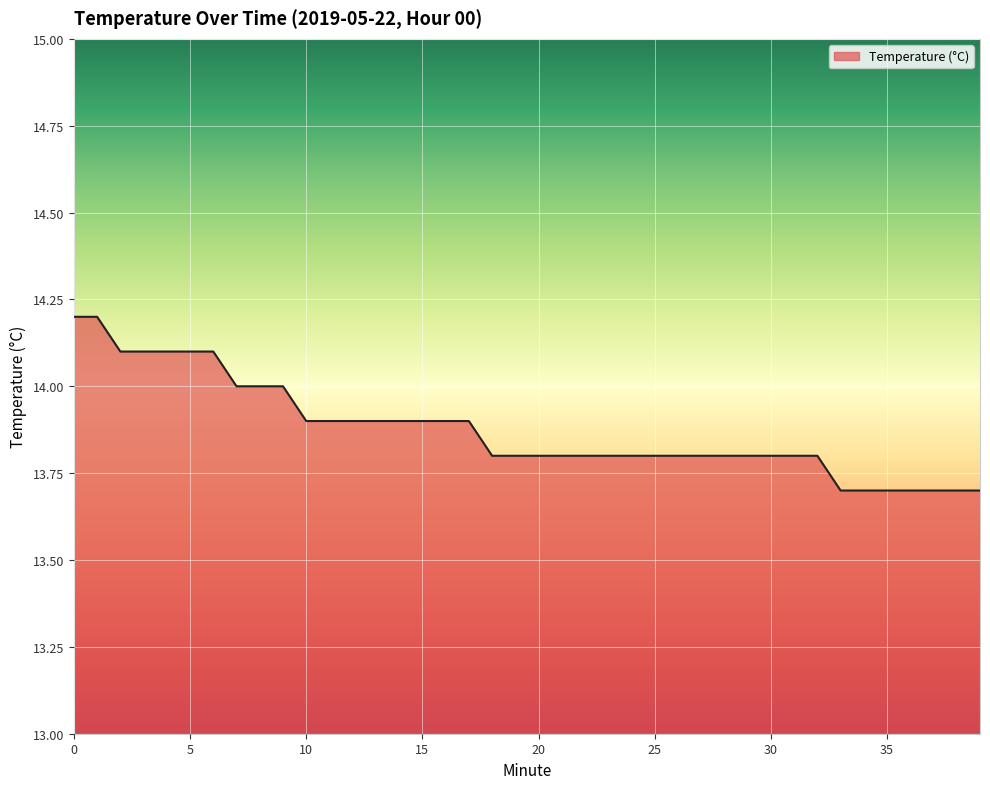

What is the smallest value displayed?

13.7